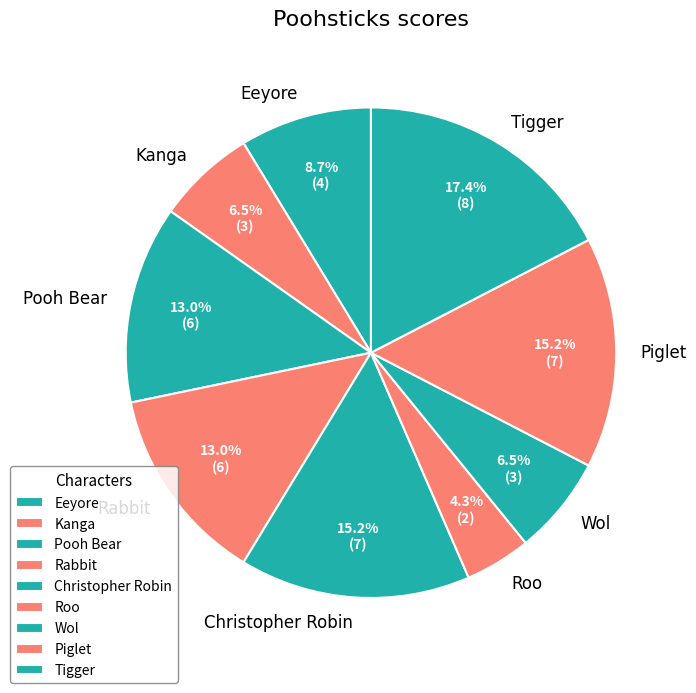

Which slice is the largest?

Tigger